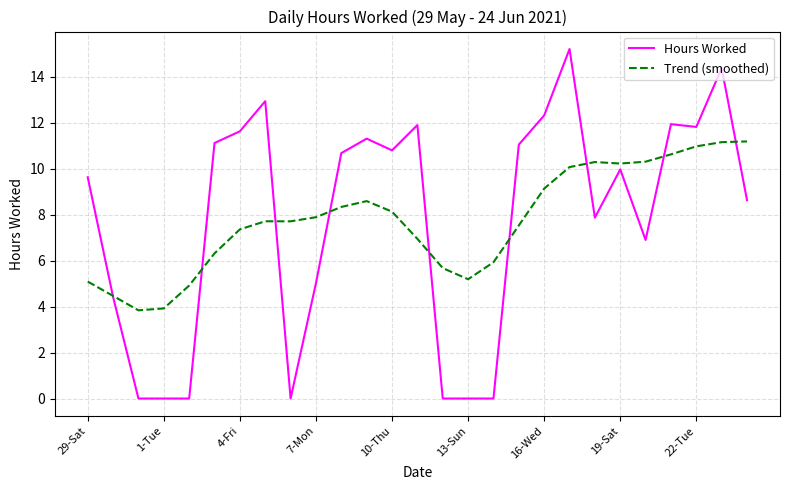

Rank the series by their maximum value, from highest to lowest.

Hours Worked, Trend (smoothed)